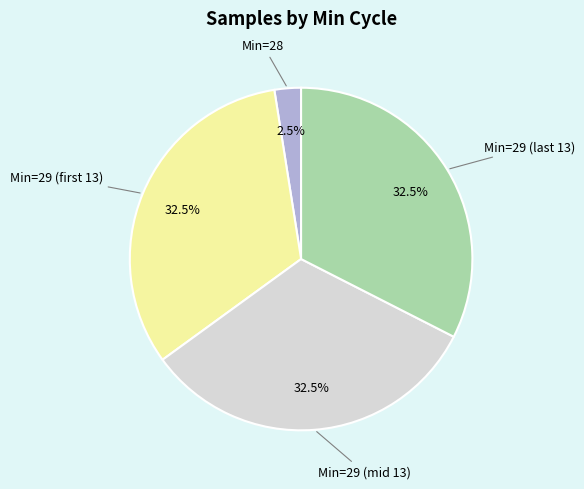

How many slices are in this pie chart?

4